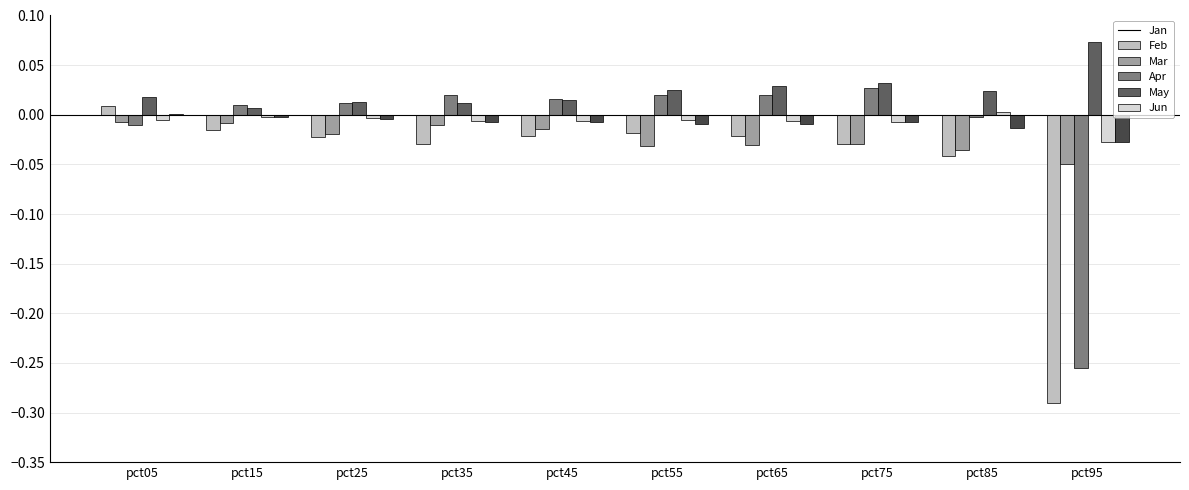

How many groups of bars are there?

10